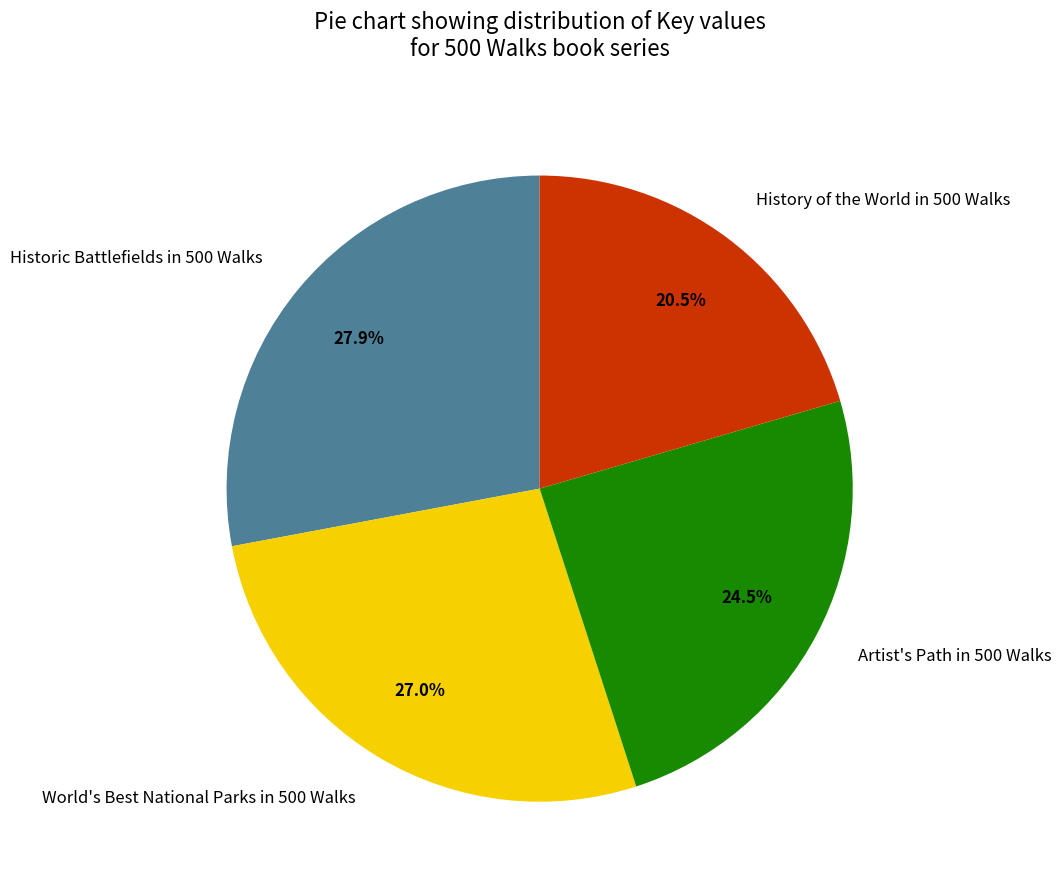

Combined, do History of the World in 500 Walks and World's Best National Parks in 500 Walks account for over 50%?

No